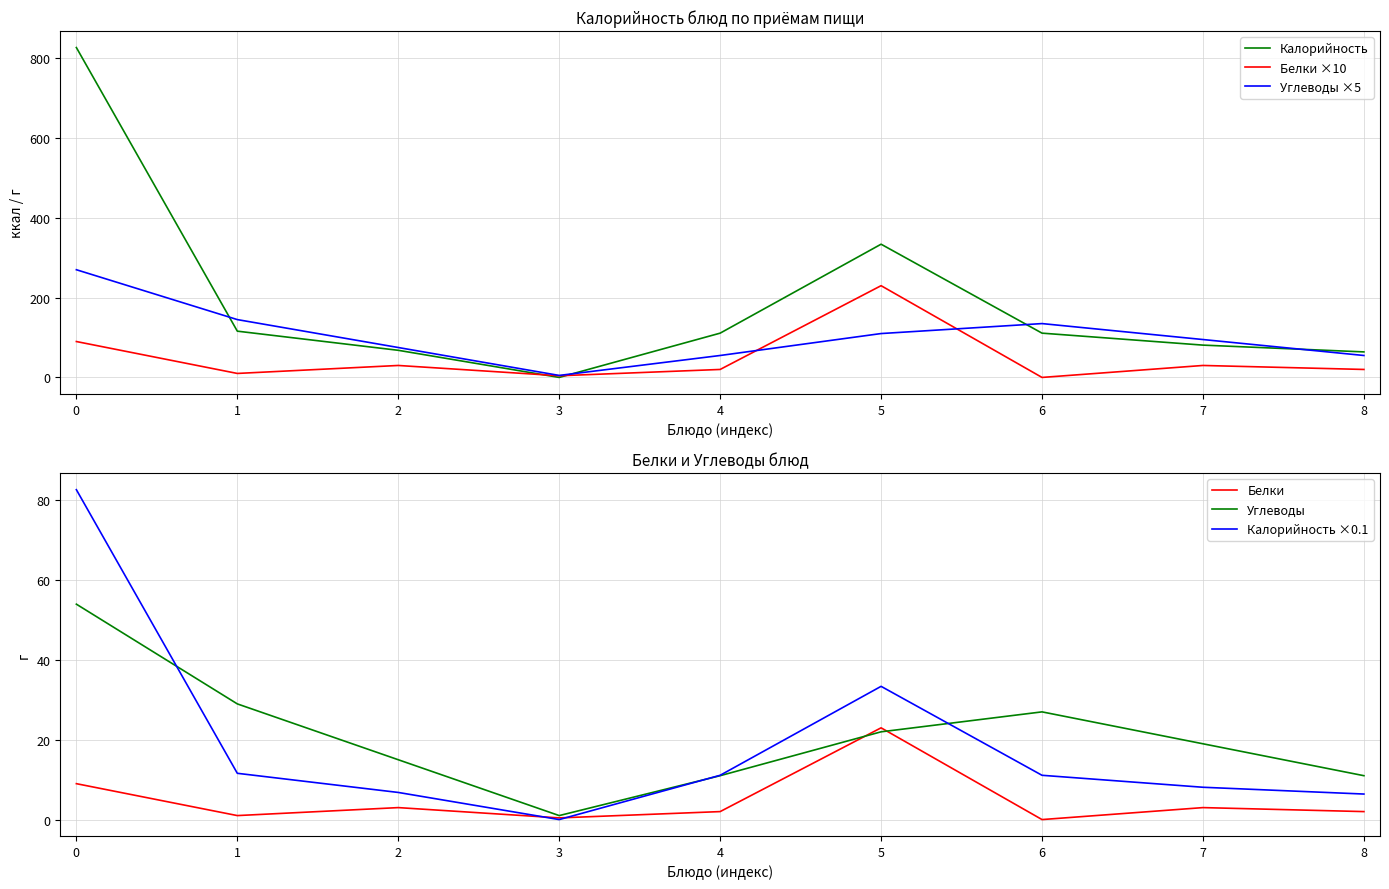

What is the maximum value for Калорийность?

827.0